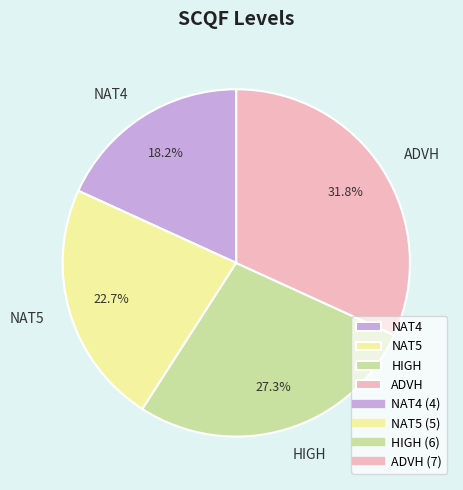

To the nearest percent, what percentage of the pie is ADVH?

32%